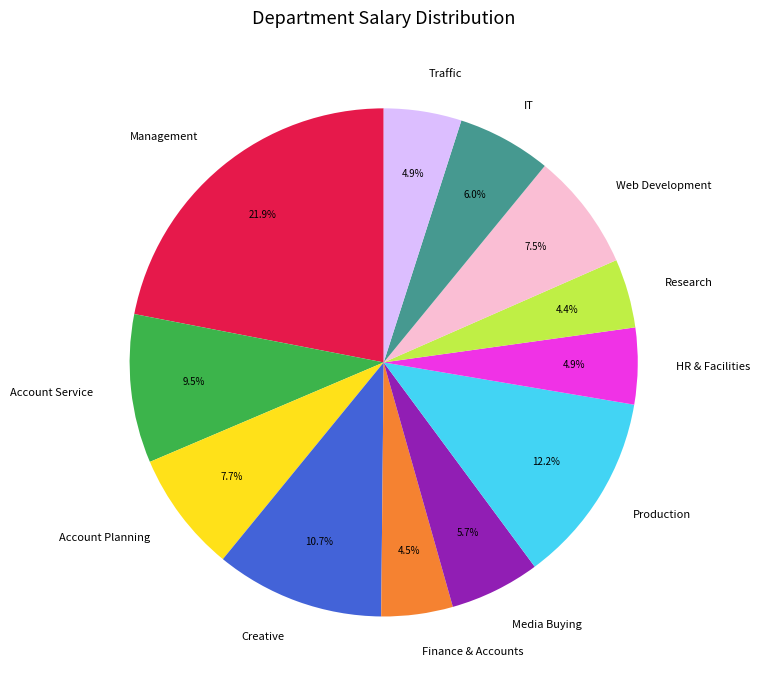

Does any single category account for the majority?

No